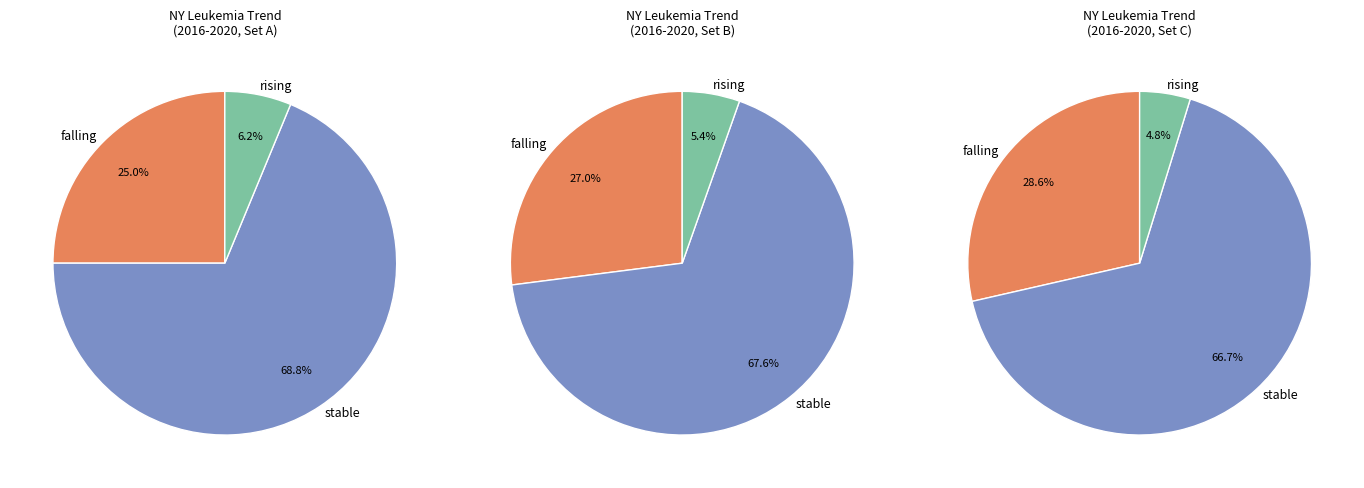

What is the smallest slice in the pie chart?

rising